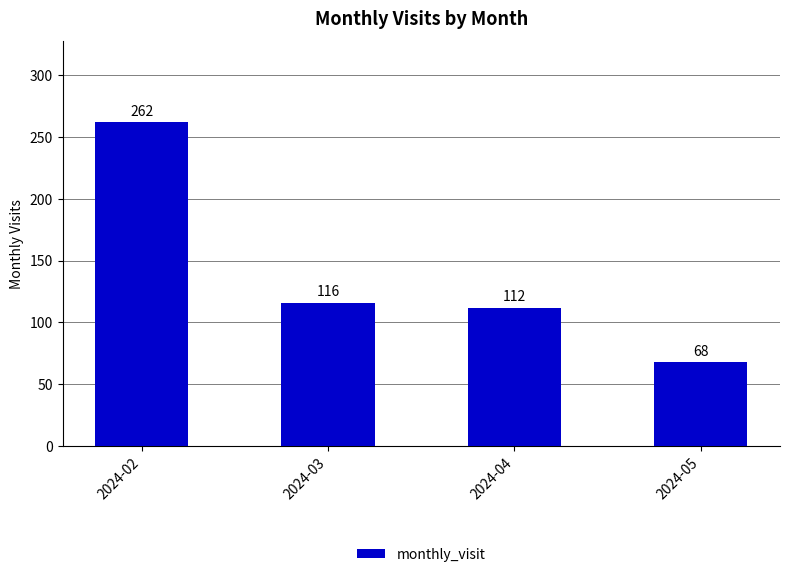

At which label is the value closest to 165?

2024-03